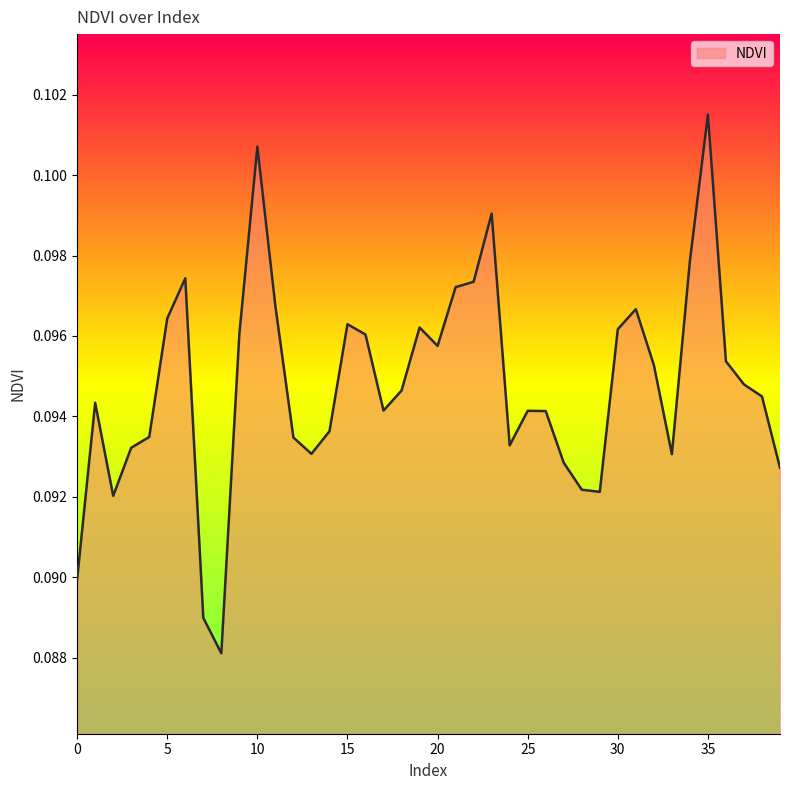

Which label corresponds to the largest value in the chart?

35